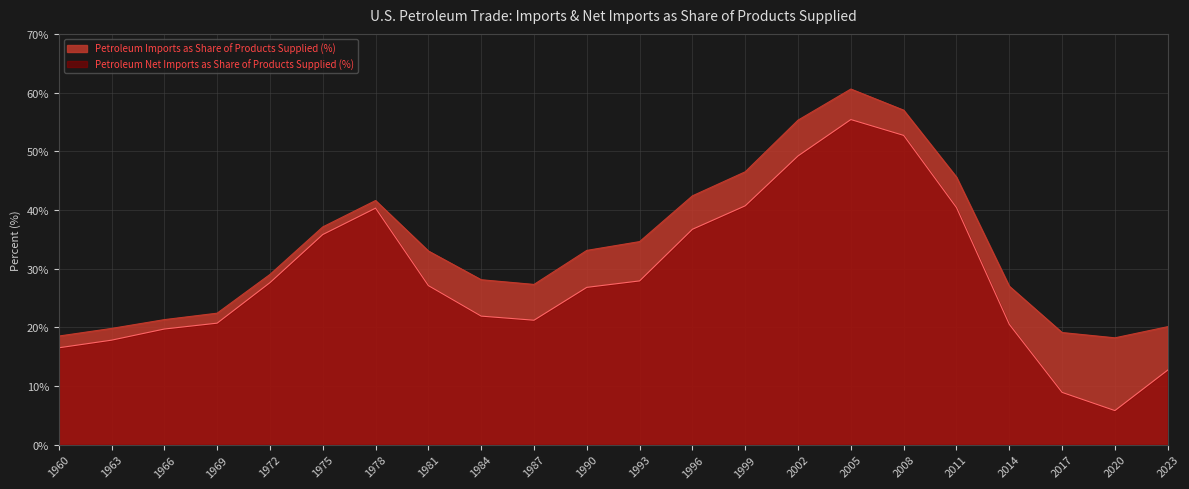

True or false: Petroleum Imports as Share of Products Supplied (%) and Petroleum Net Imports as Share of Products Supplied (%) cross at least once.

False